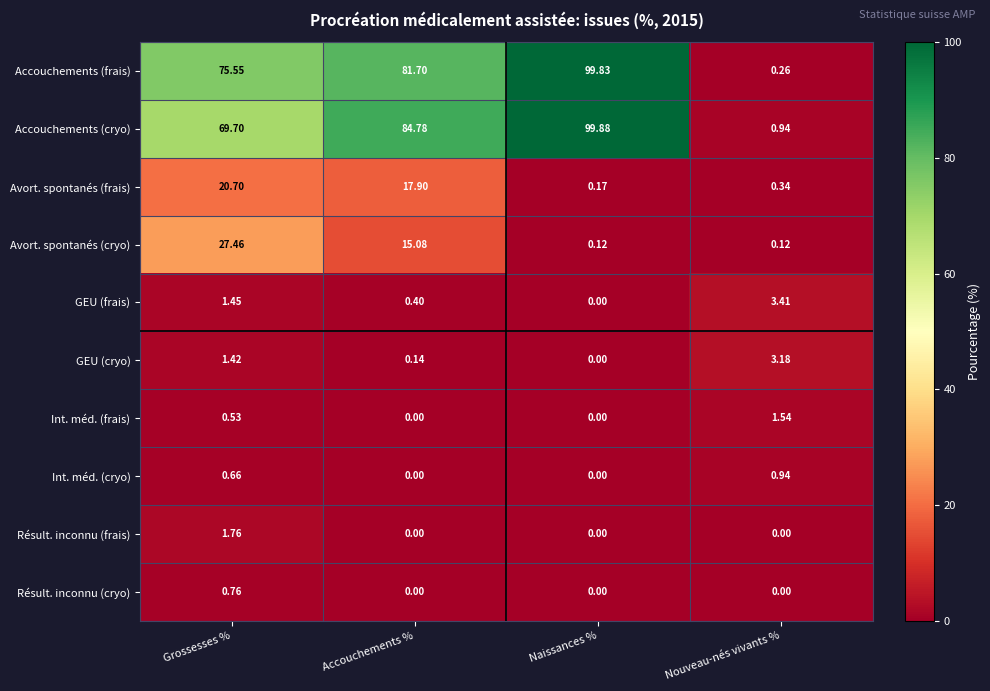

Rank the series by their maximum value, from highest to lowest.

Accouchements (cryo), Accouchements (frais), Avort. spontanés (cryo), Avort. spontanés (frais), GEU (frais), GEU (cryo), Résult. inconnu (frais), Int. méd. (frais), Int. méd. (cryo), Résult. inconnu (cryo)